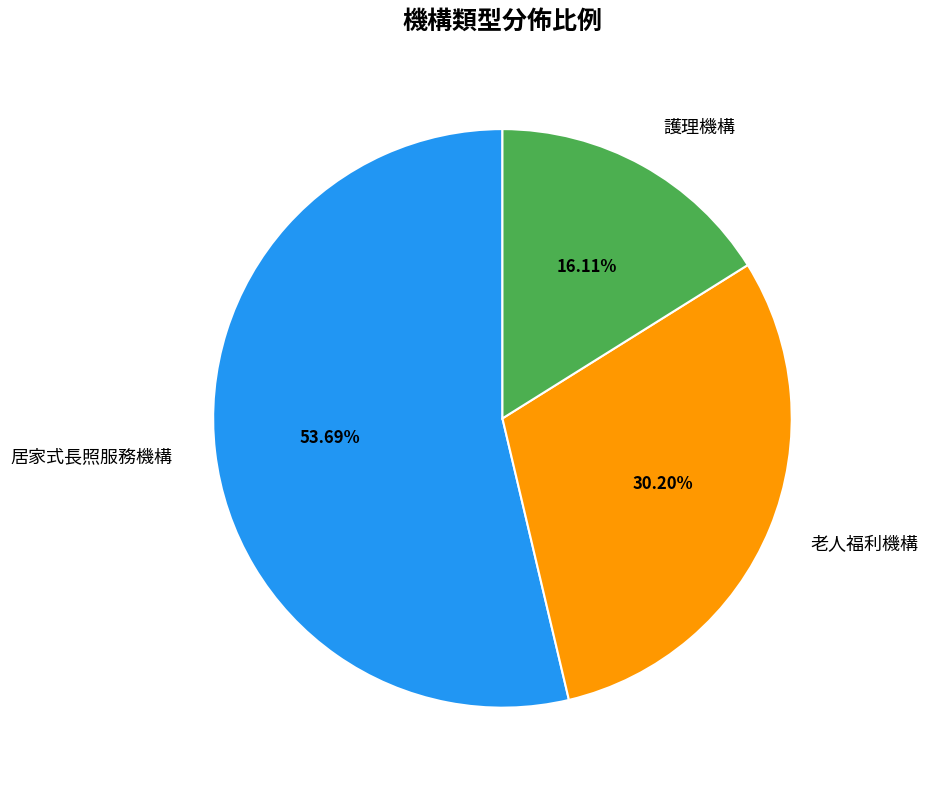

Count the number of slices in the pie.

3